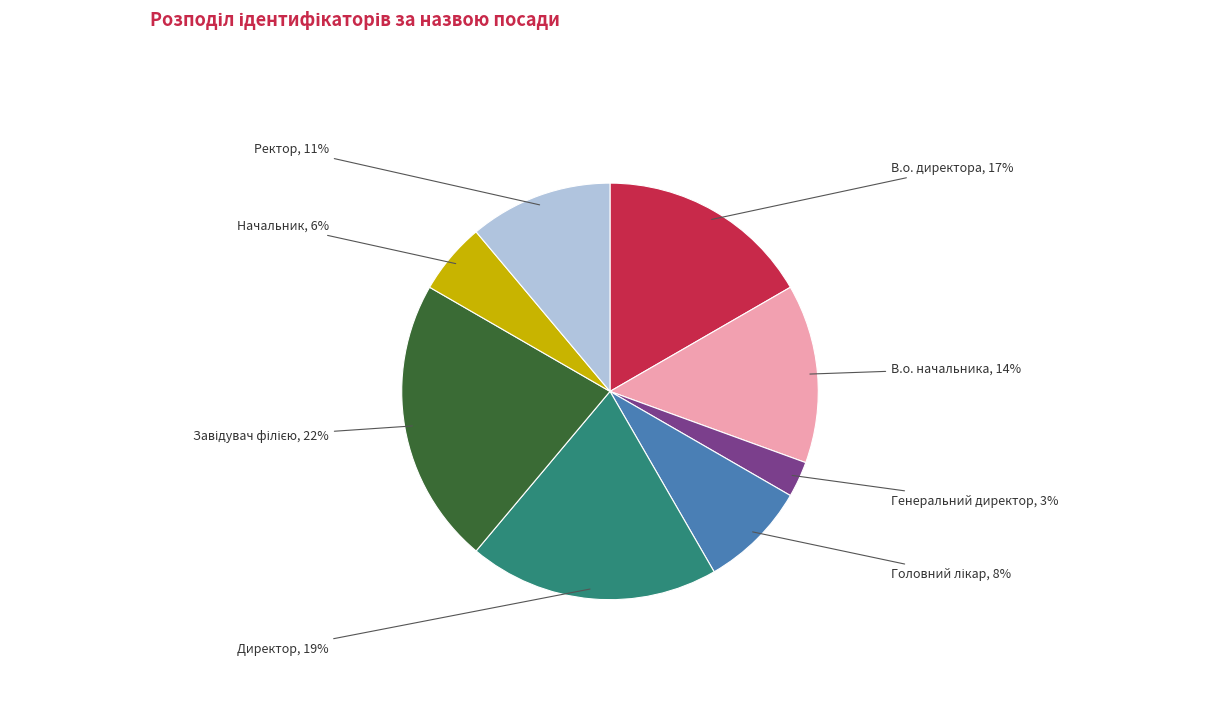

To the nearest percent, what is the difference between the В.о. директора and Генеральний директор slice percentages?

14%